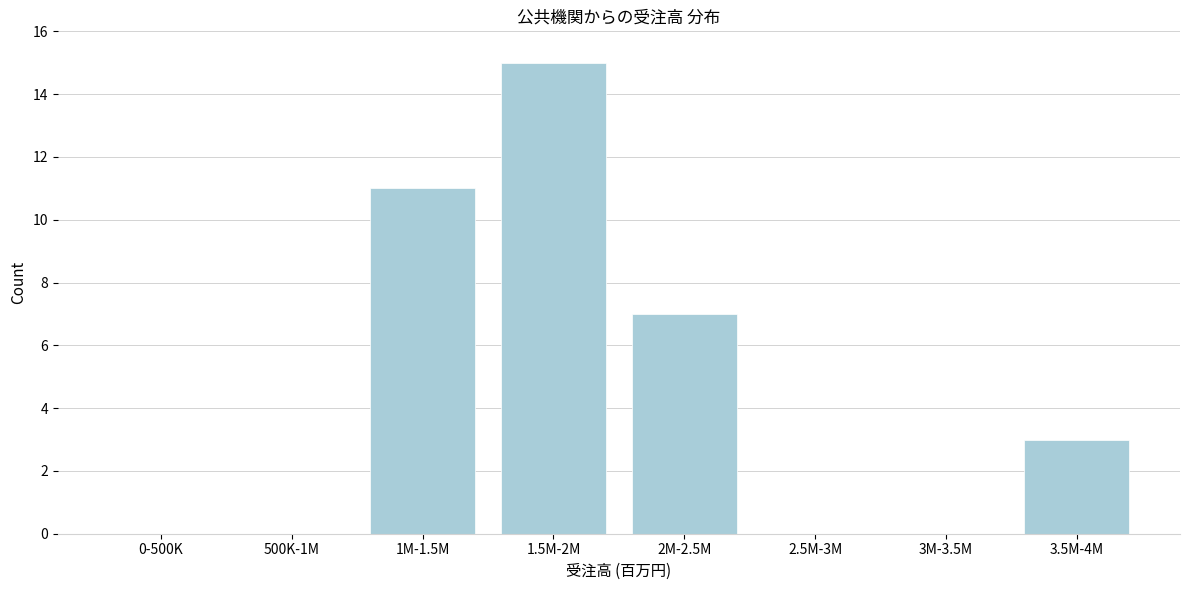

Reading left to right, list all the values displayed in this chart.

0-500K=0	500K-1M=0	1M-1.5M=11	1.5M-2M=15	2M-2.5M=7	2.5M-3M=0	3M-3.5M=0	3.5M-4M=3